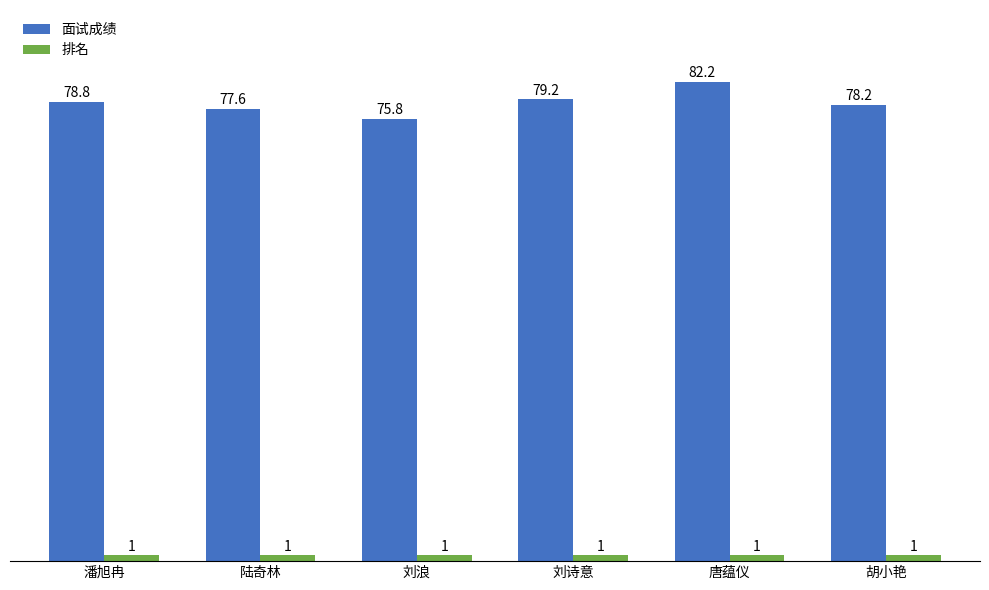

What is the difference between the highest and lowest values at 胡小艳?

77.2